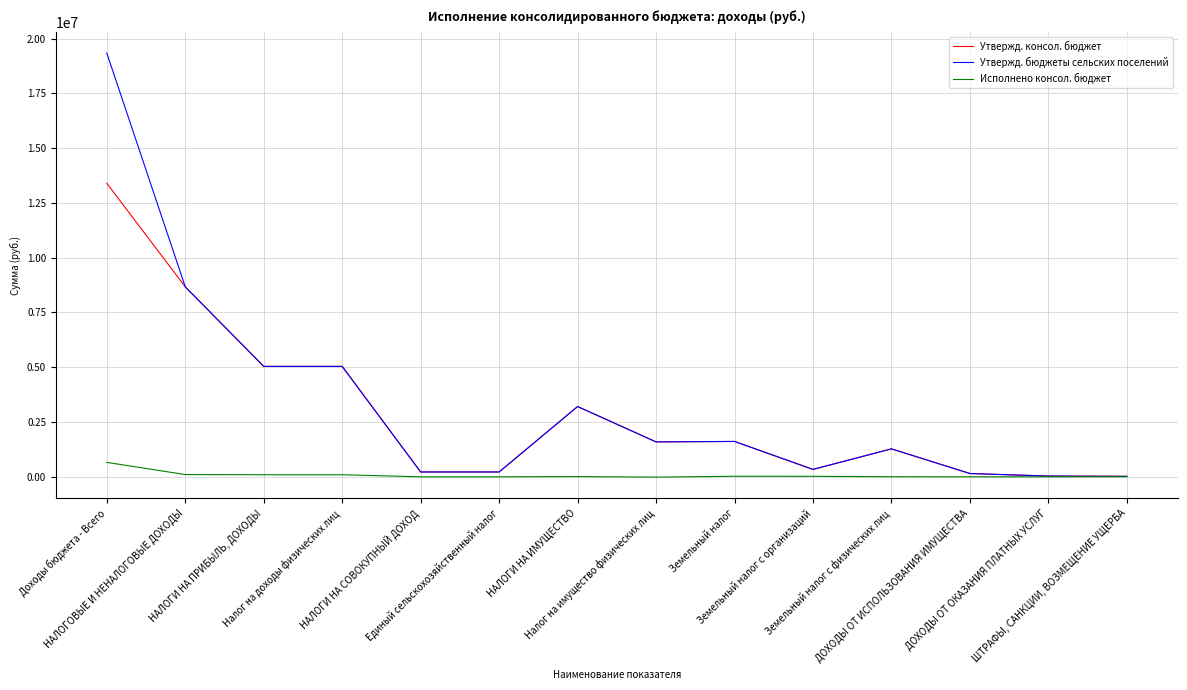

How many categories are shown in the chart?

14